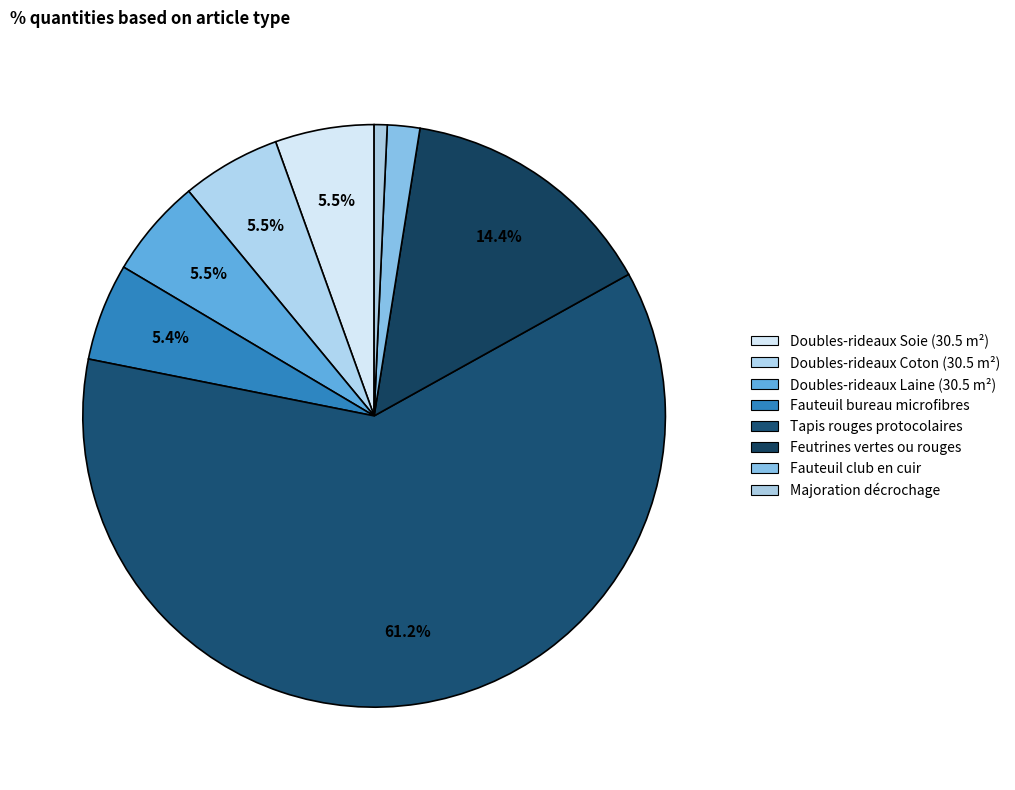

To the nearest percent, what is the average slice percentage?

12%